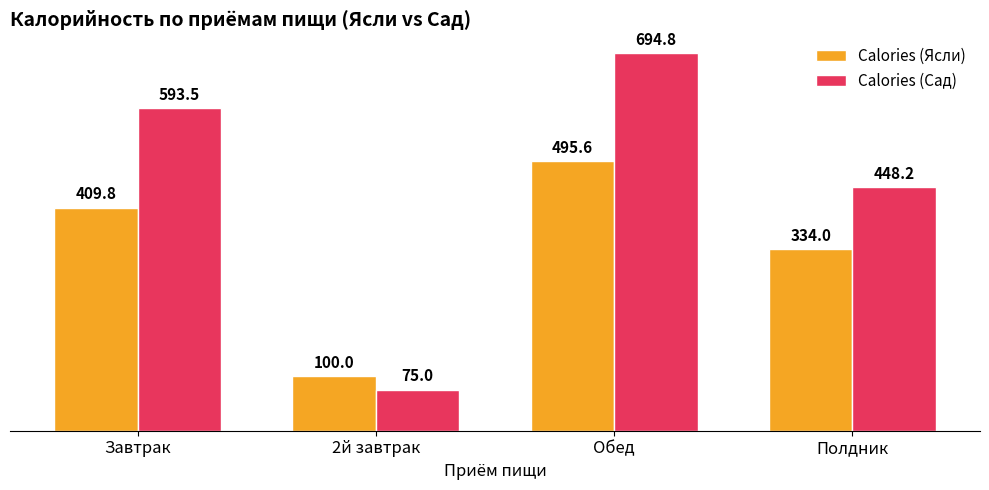

At which label is Calories (Сад) closest to 384?

Полдник